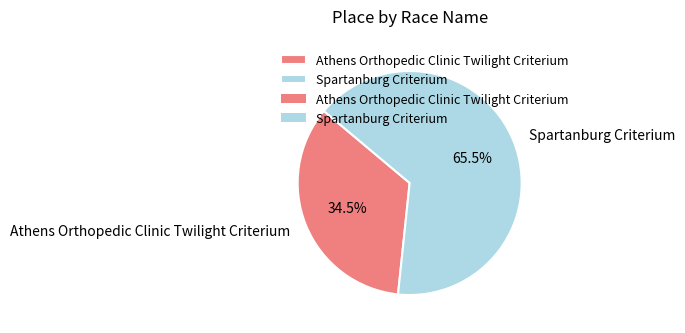

Does any single category account for the majority?

Yes